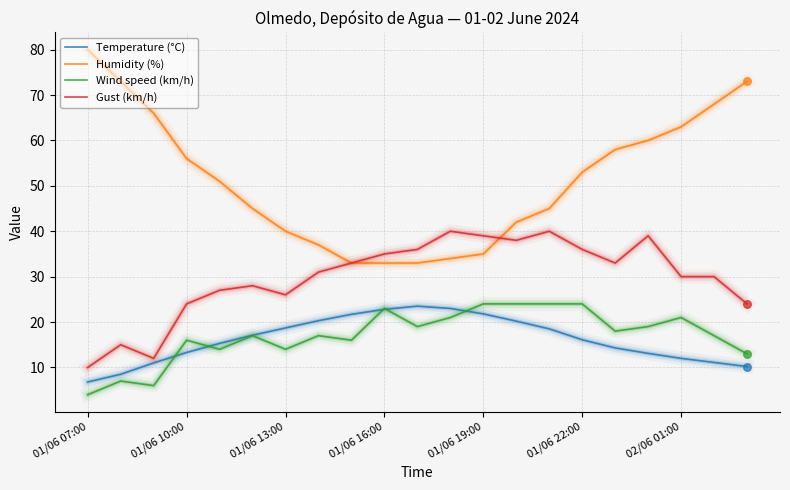

Which series has the largest total across all categories?

Humidity (%)